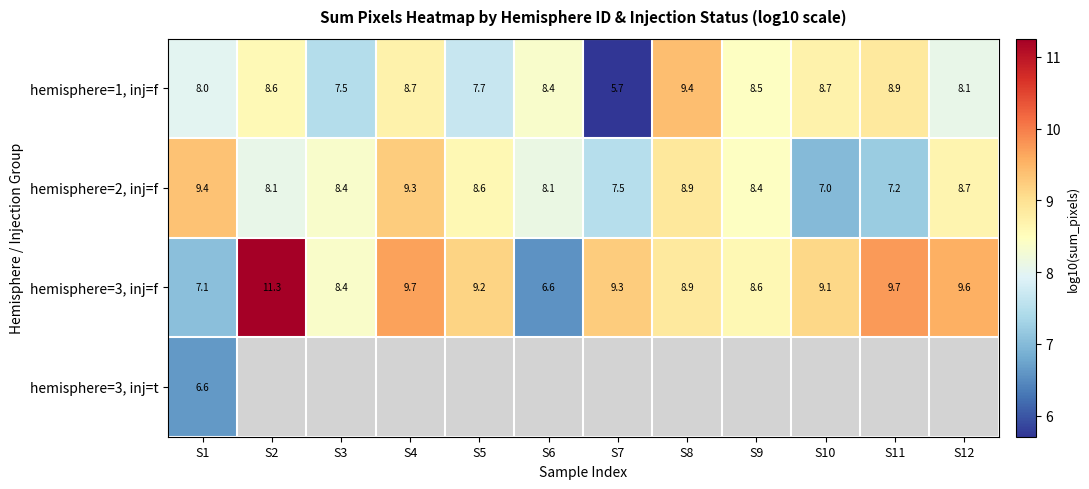

At how many categories does at least one series exceed 8?

12